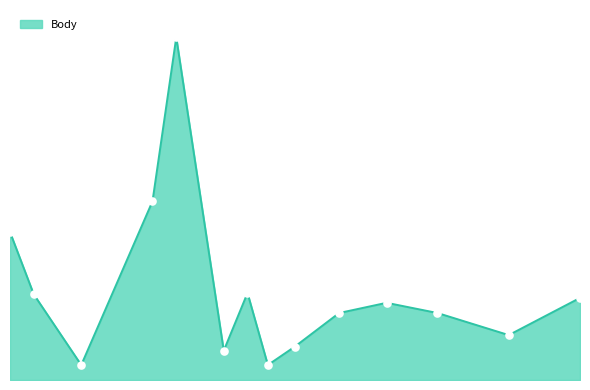

How many interior local valleys (lower than both neighbors) does the data have?

4